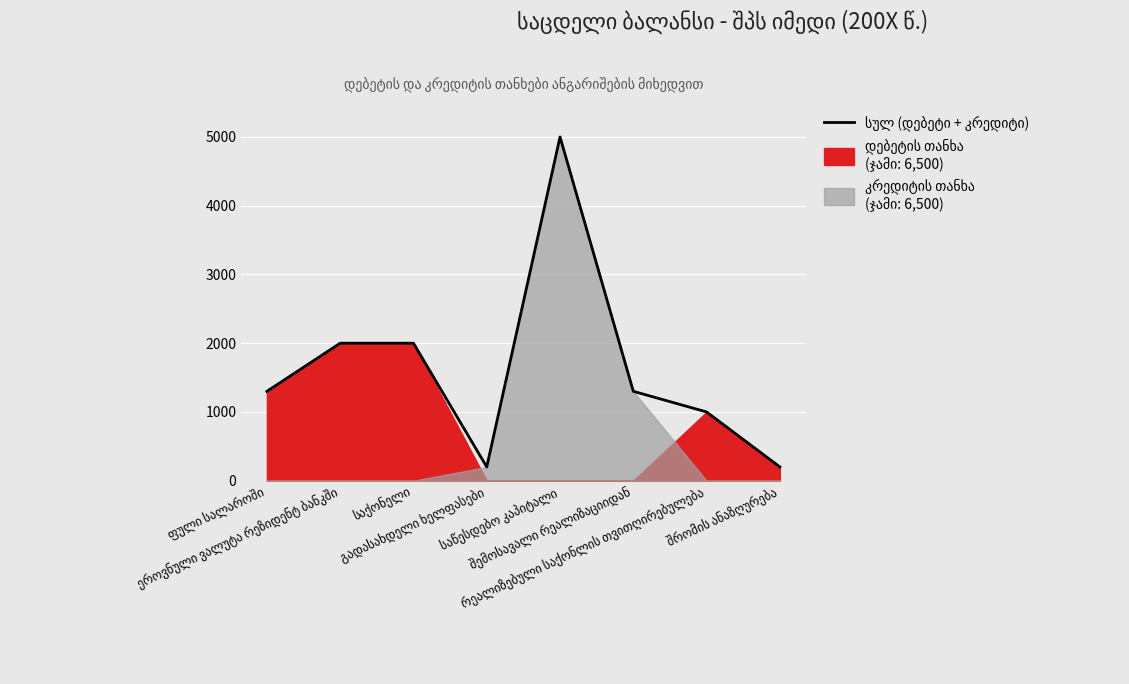

Approximately how many times larger is the value at შემოსავალი რეალიზაციიდან compared to ეროვნული ვალუტა რეზიდენტ ბანკში?

0.7